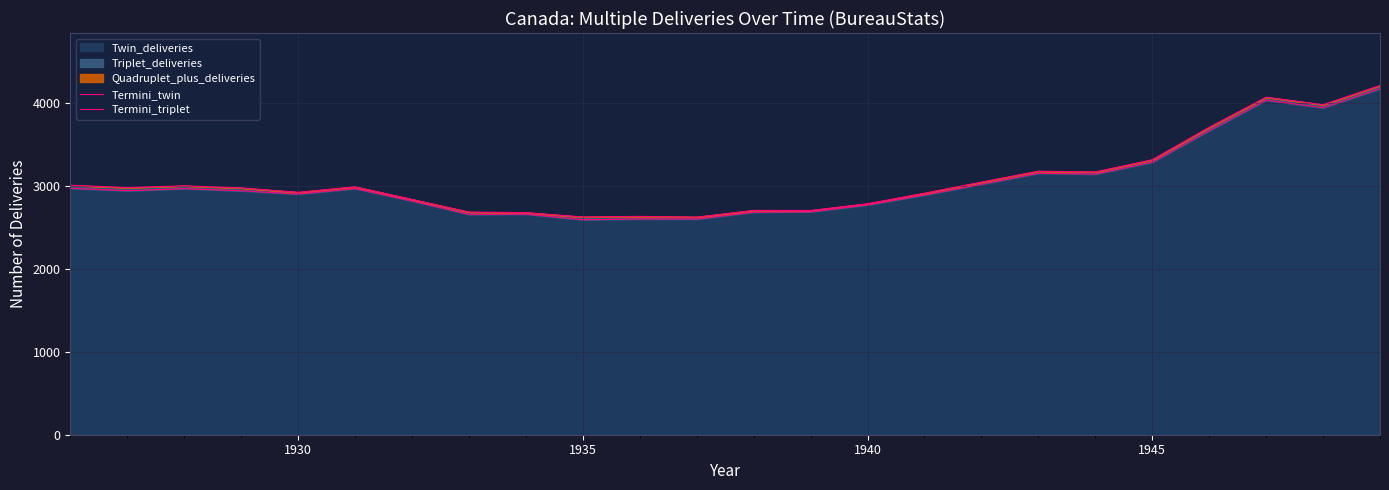

How many lines are shown in the chart?

2